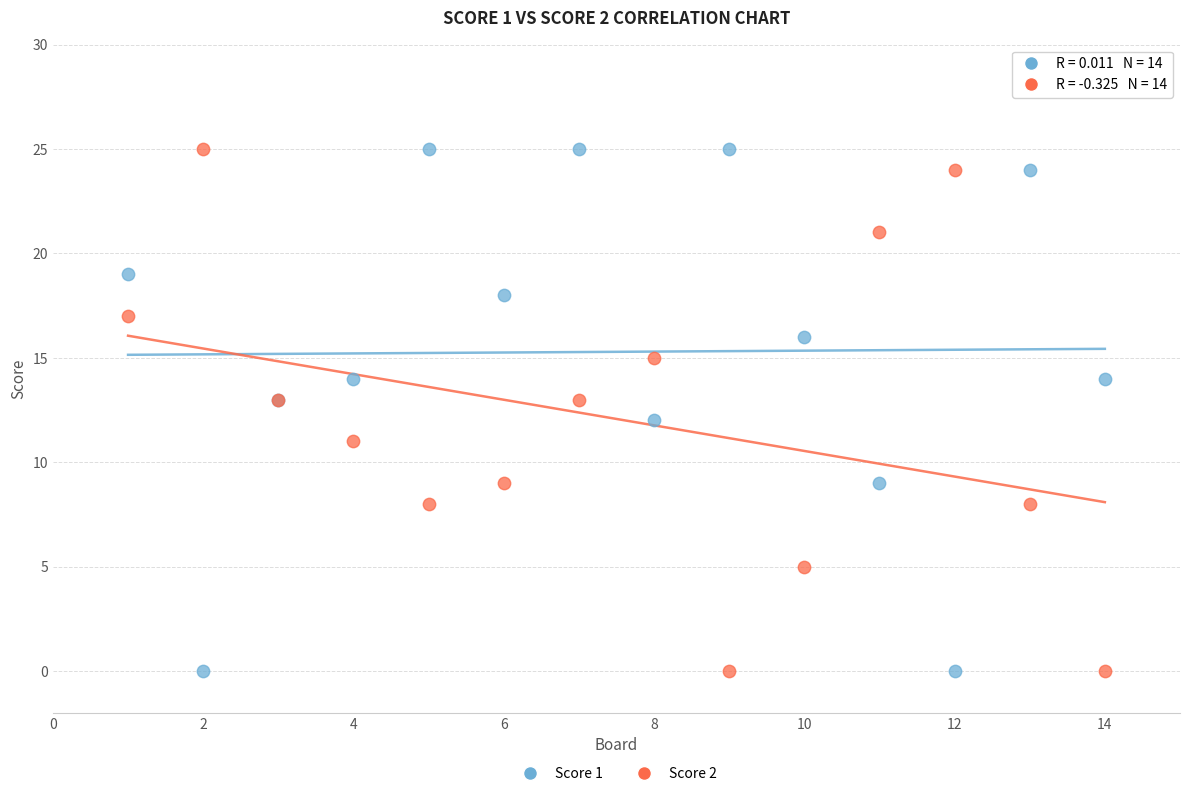

What are all the series names shown in the legend?

Score 1, Score 2